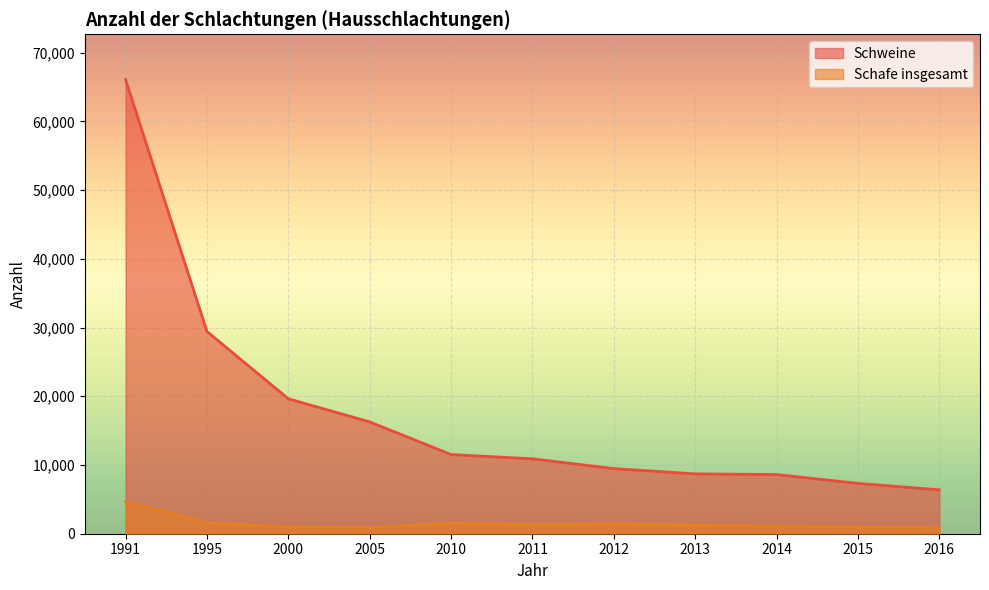

What is the highest value of the Schweine series?

66070